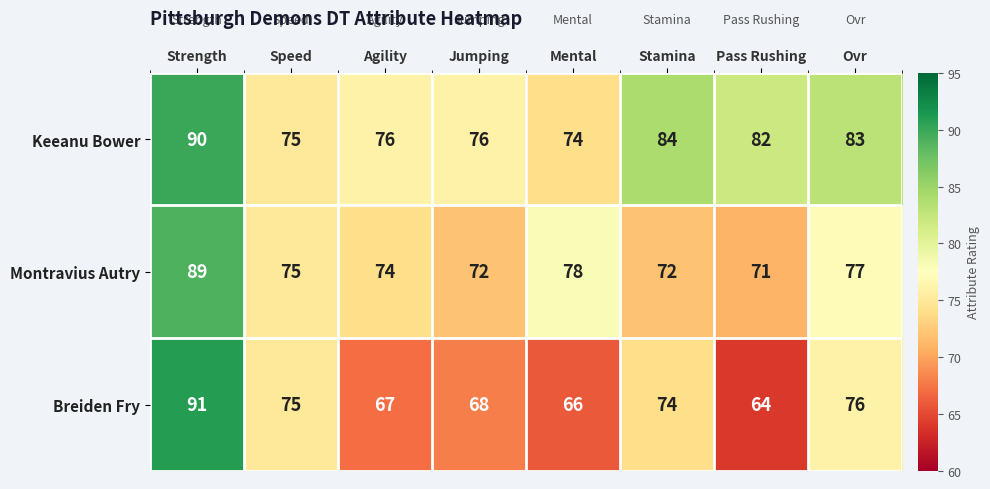

The Montravius Autry series shows 22 at Ovr. True or false?

False